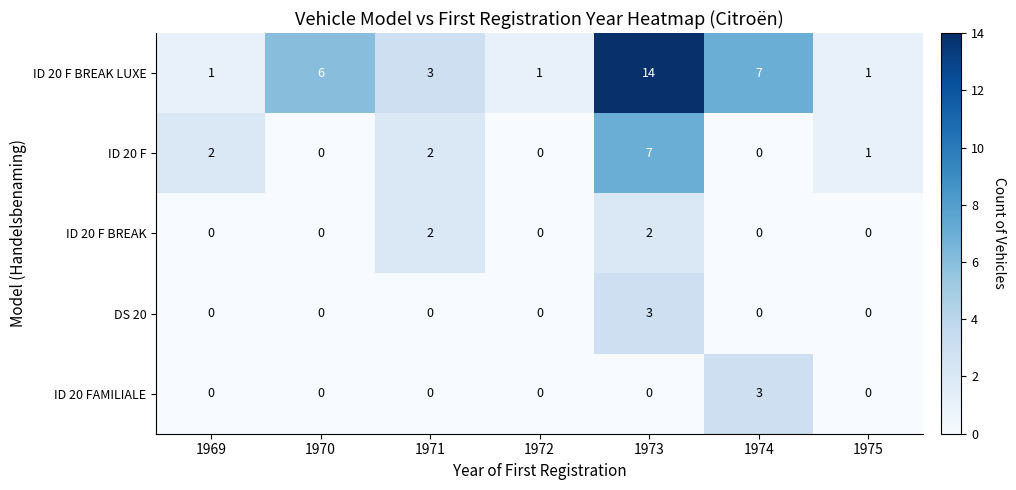

What is the difference between the highest and lowest values at 1969?

2